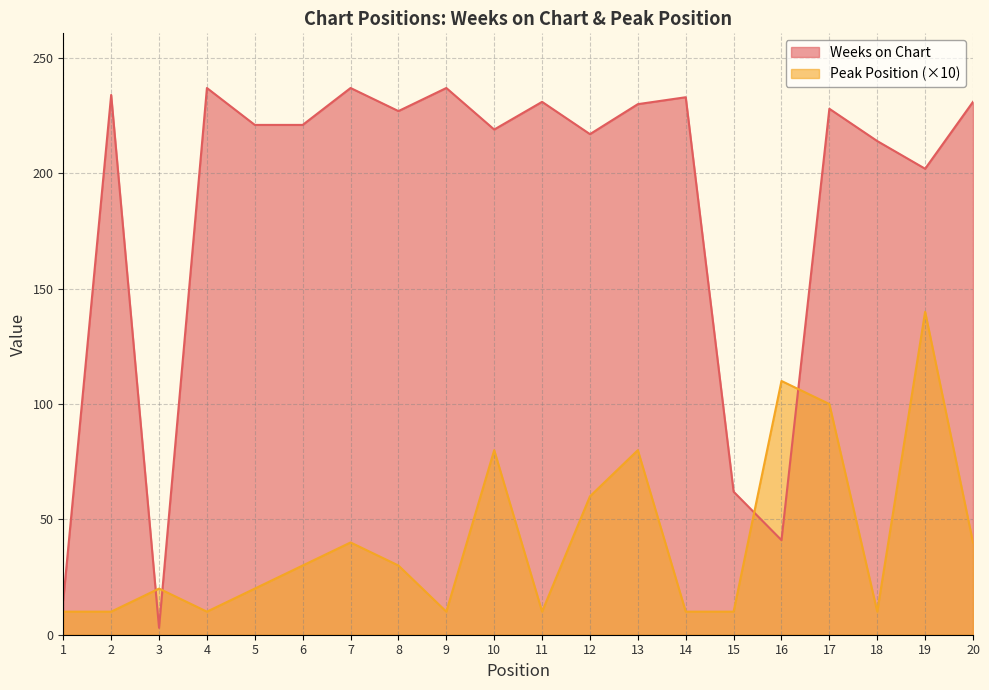

How many data points in Peak Position are less than 30?

10